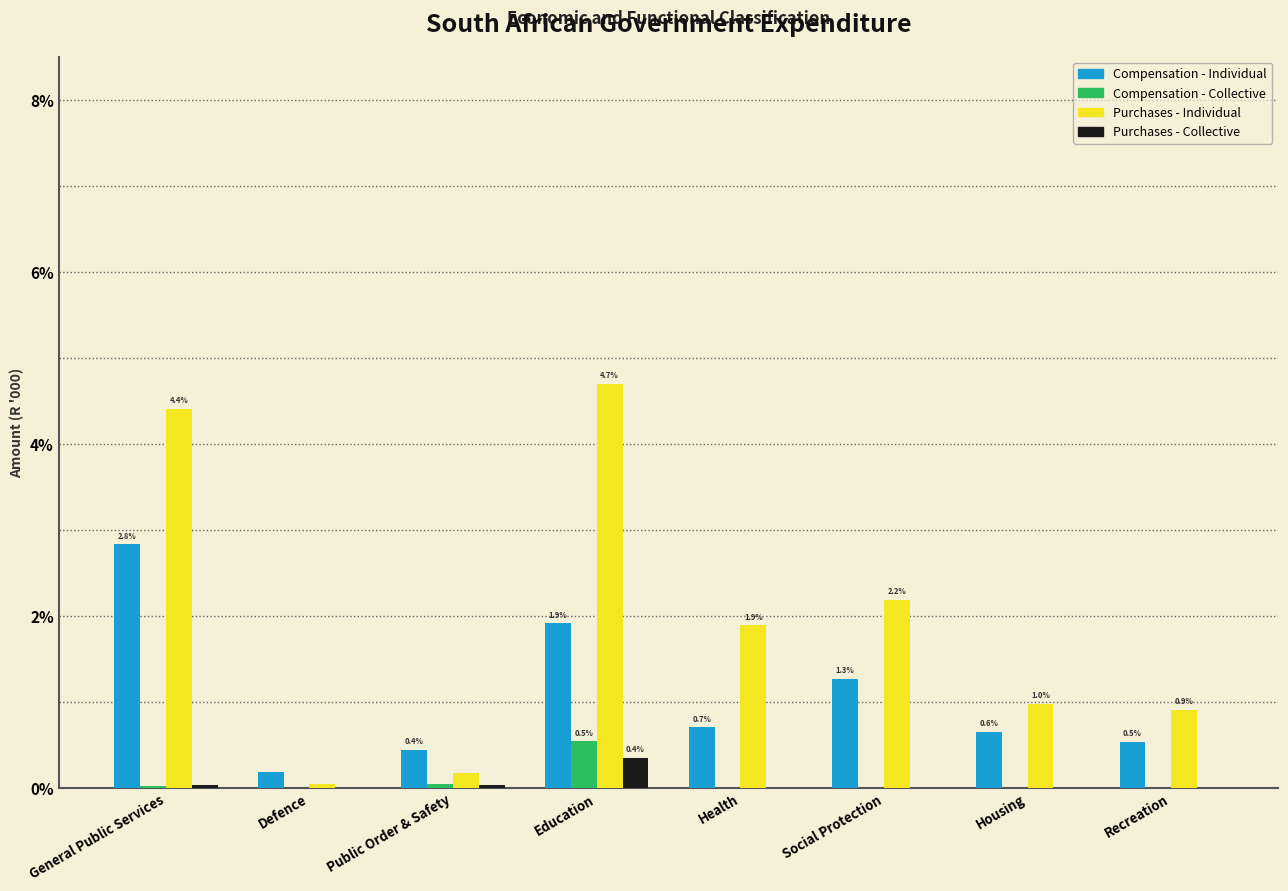

Is the value of Compensation - Individual at Social Protection greater than the value of Purchases - Collective at General Public Services?

Yes